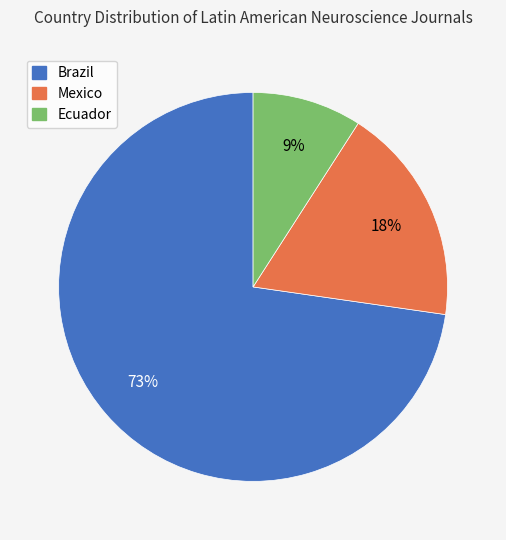

To the nearest percent, what is the difference between the Ecuador and Mexico slice percentages?

9%